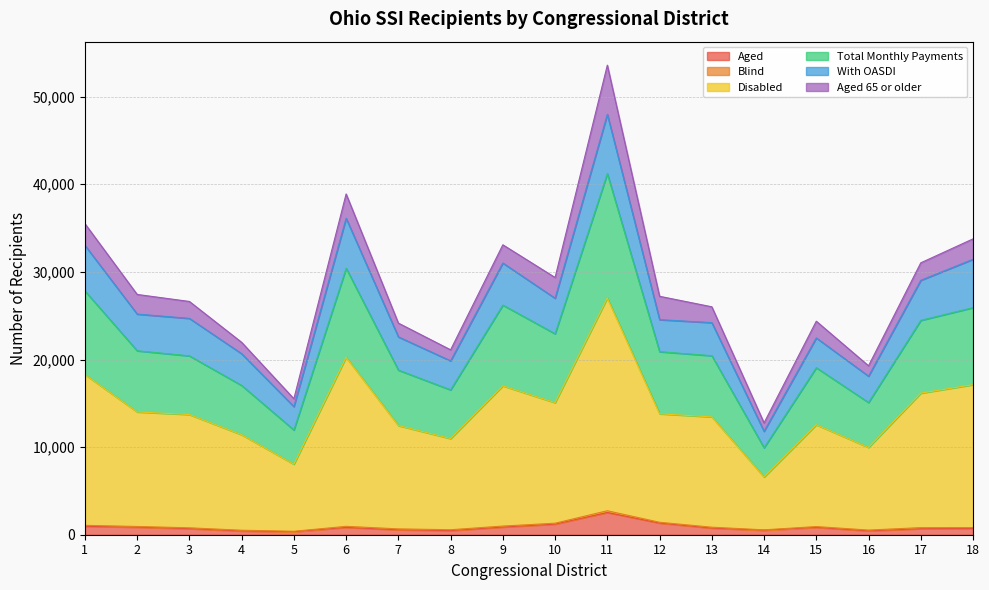

True or false: Total Monthly Payments and Aged cross at least once.

False